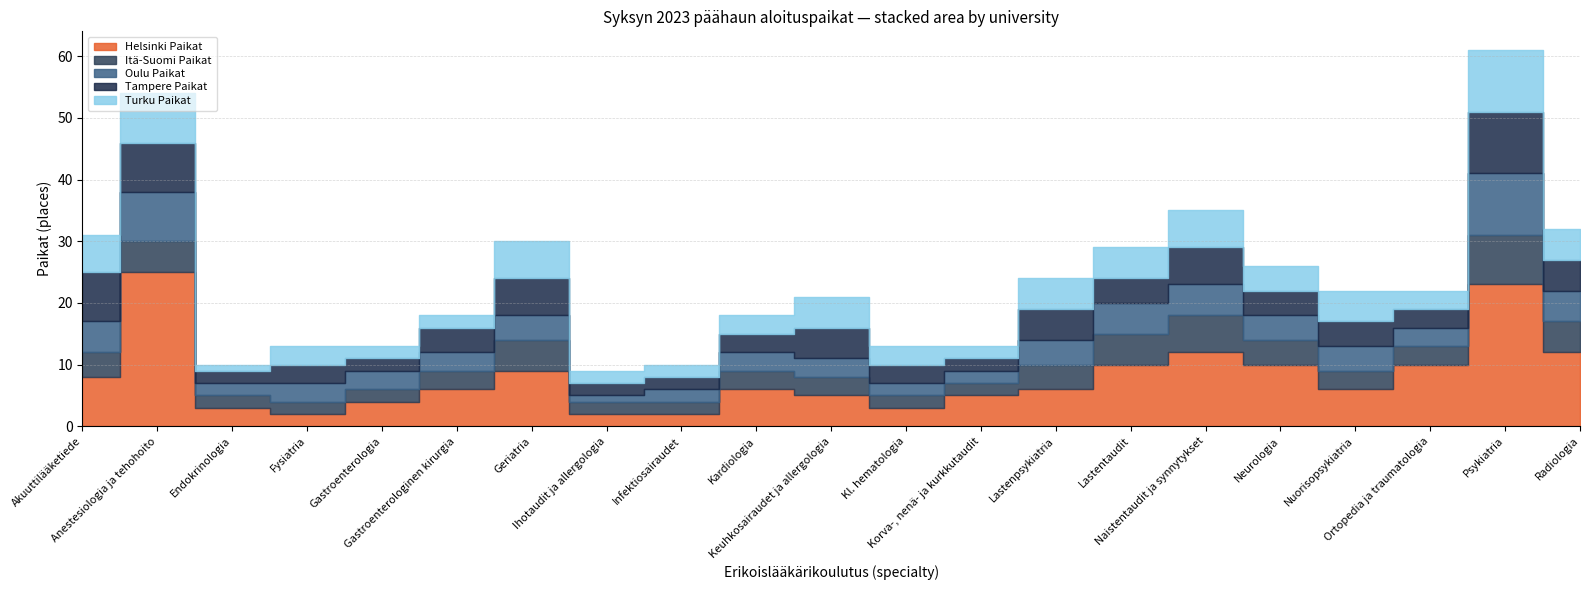

What is the value of the Itä-Suomi Paikat point at the 20th from the left?

8